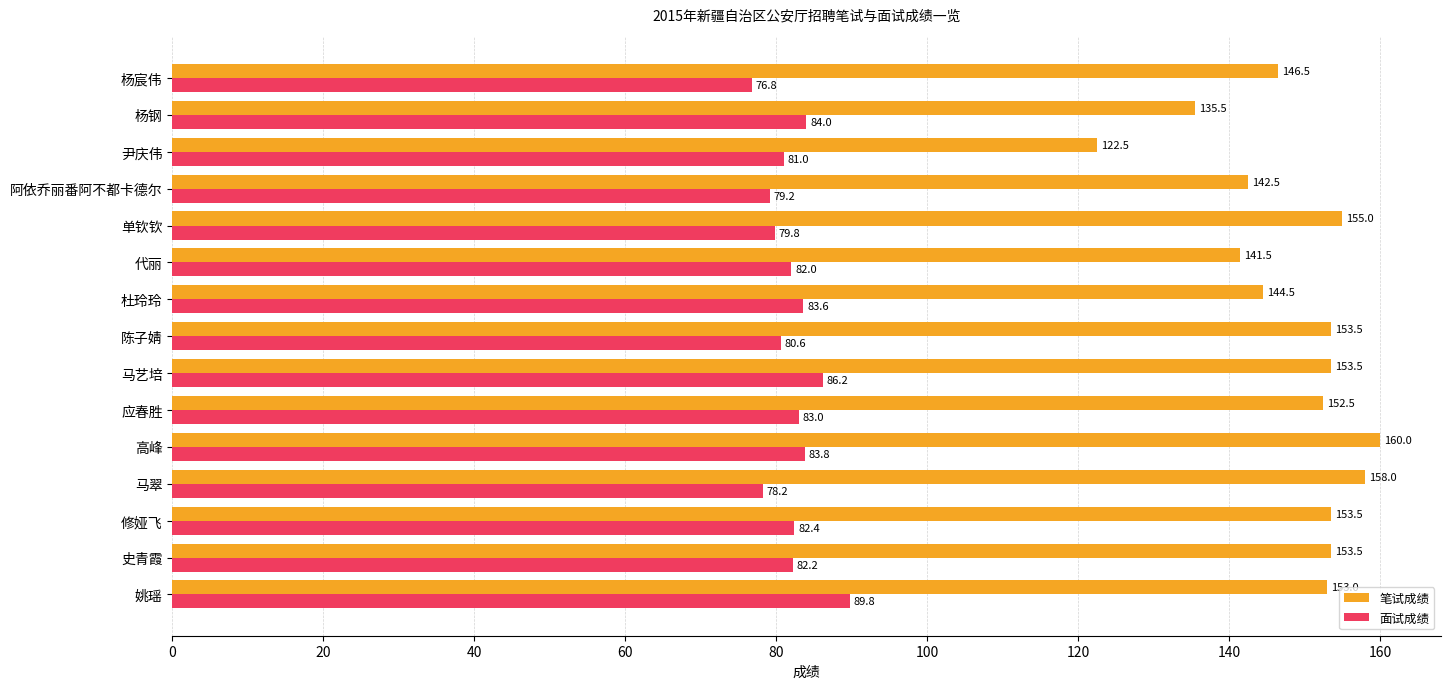

True or false: 笔试成绩 has a value of 72.0 at 杨钢.

False